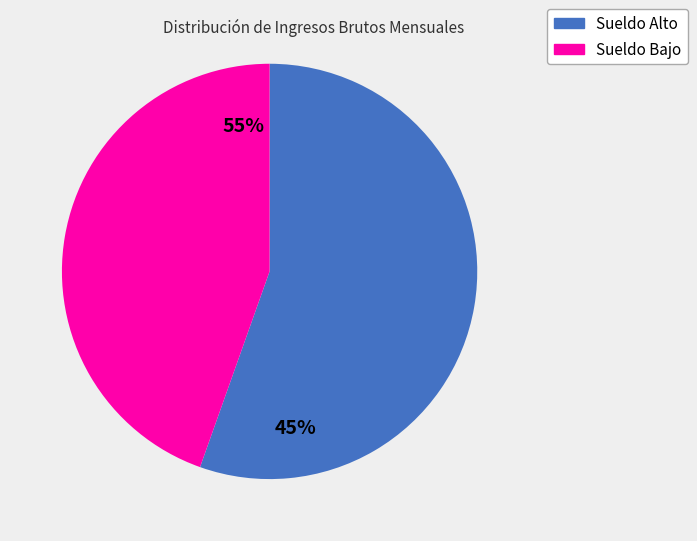

Do Sueldo Bajo and Sueldo Alto together represent more than half of the pie?

Yes